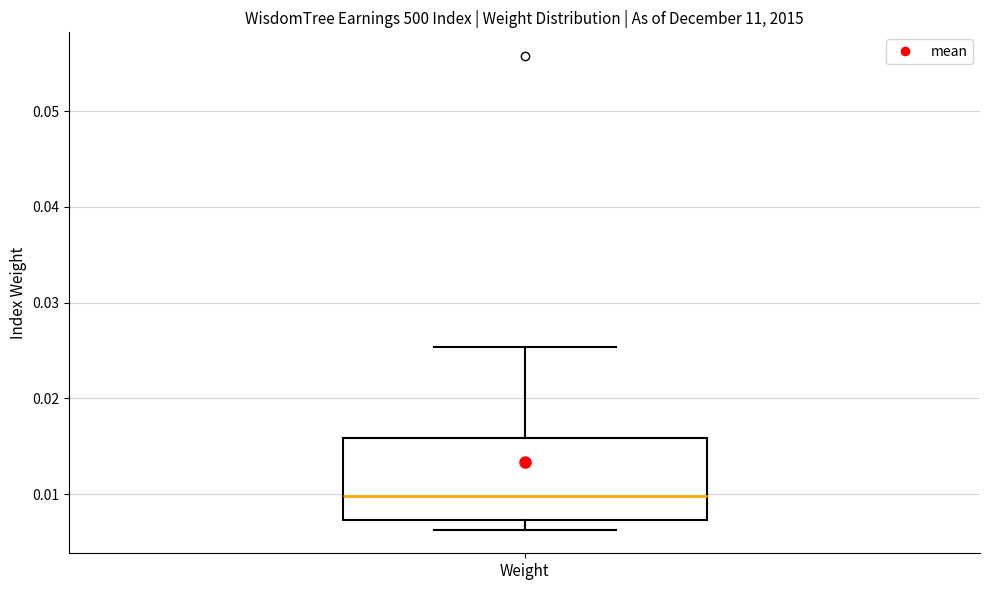

Transcribe this box plot: give where the median line is, the range the box spans, and where the two whiskers end, as read against the y-axis. The values are not printed on the chart, so give them approximately, as read against the axis.

median 0.010, box 0.007 to 0.016, whiskers 0.006 to 0.025